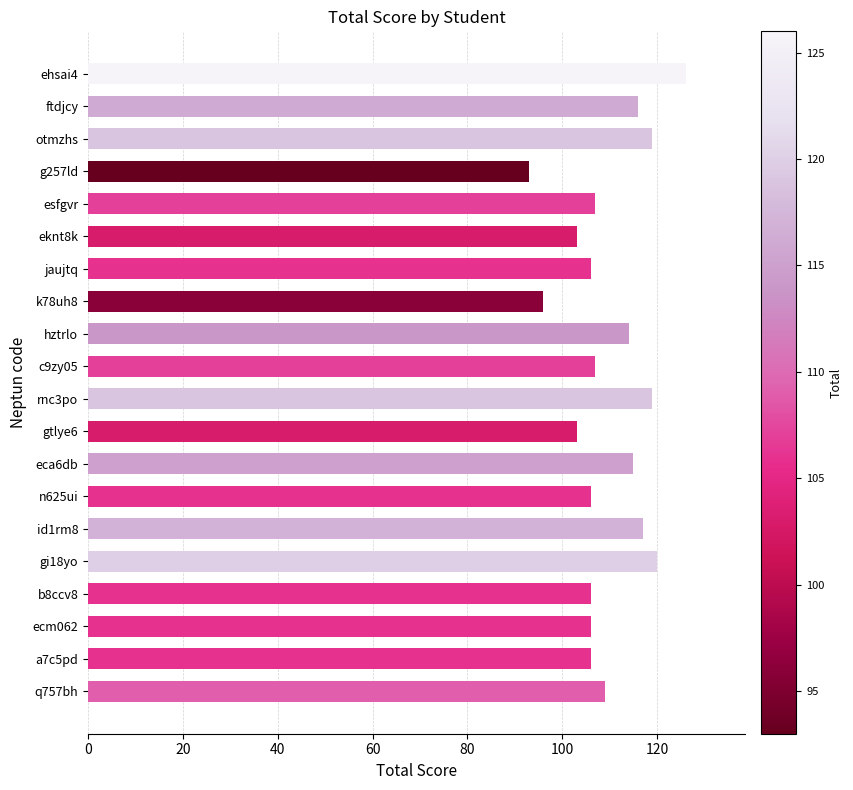

What is the average value?

110